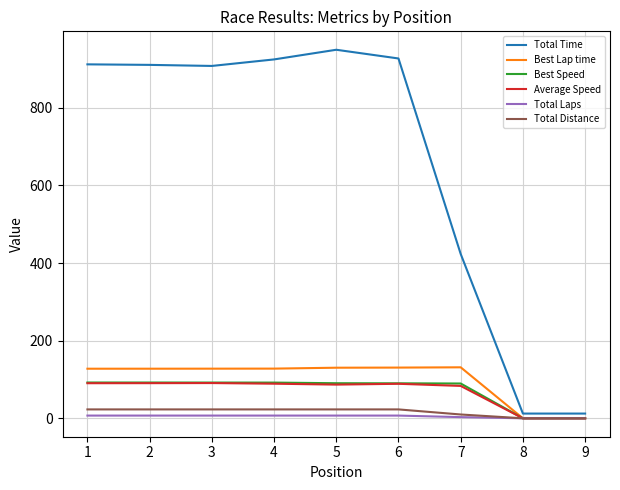

The value of Total Time at 6 is 352.6. True or false?

False